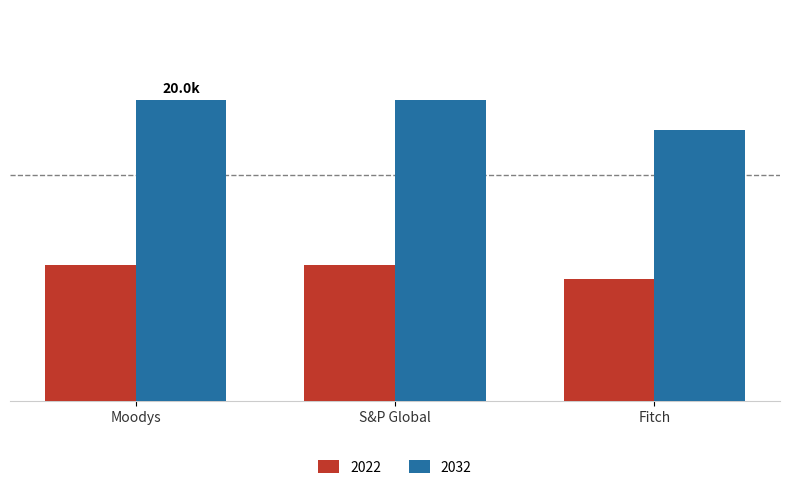

What are all the series names shown in the legend?

2022, 2032